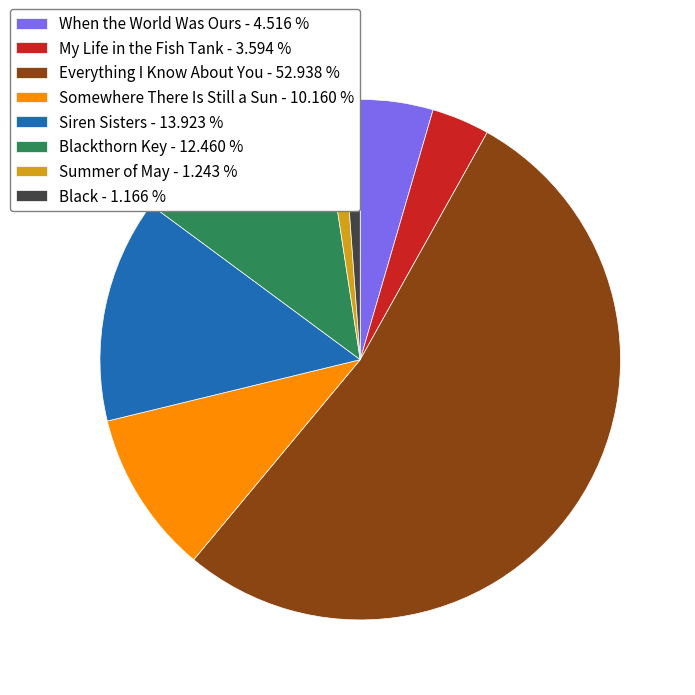

What is the ratio of the value at Blackthorn Key - 12.460 % to the value at Summer of May - 1.243 %?

10.0